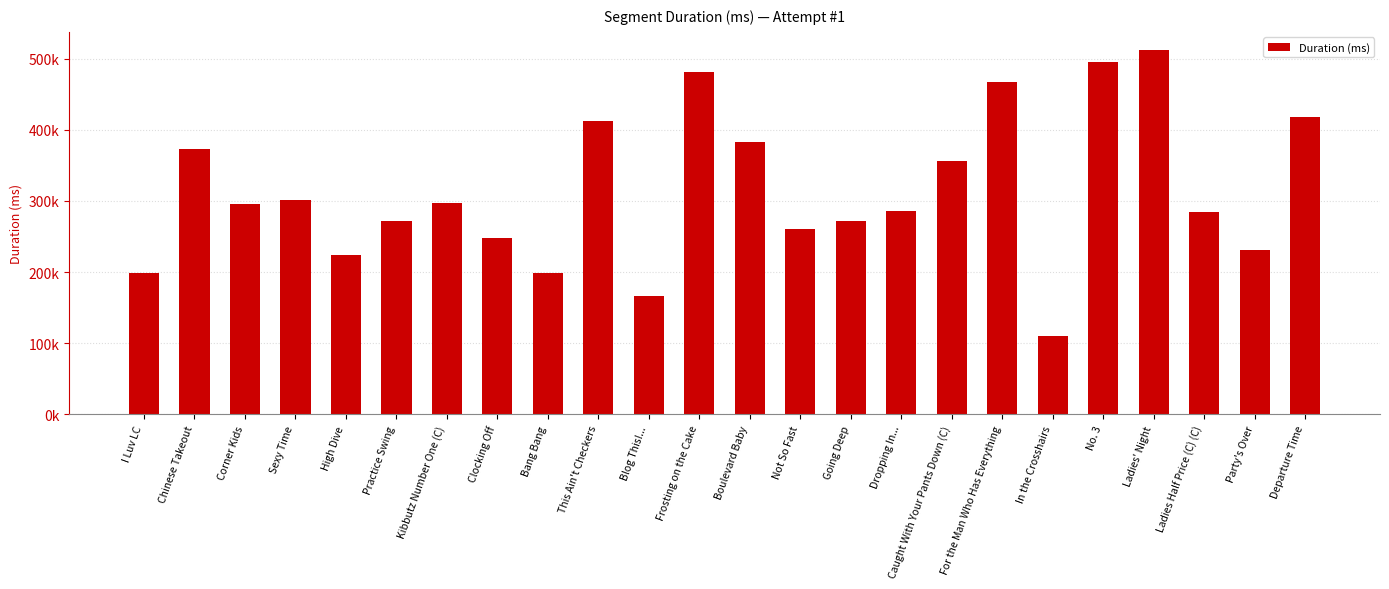

What is the sum of the values at Bang Bang and Kibbutz Number One (C)?

495673